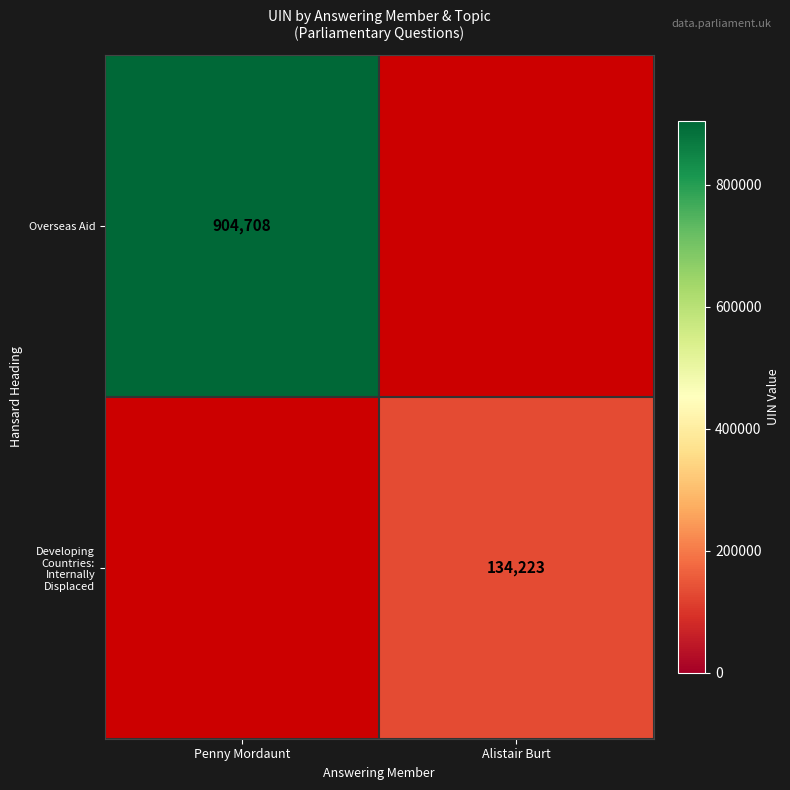

The value of Overseas Aid at Penny Mordaunt is 904708. True or false?

True